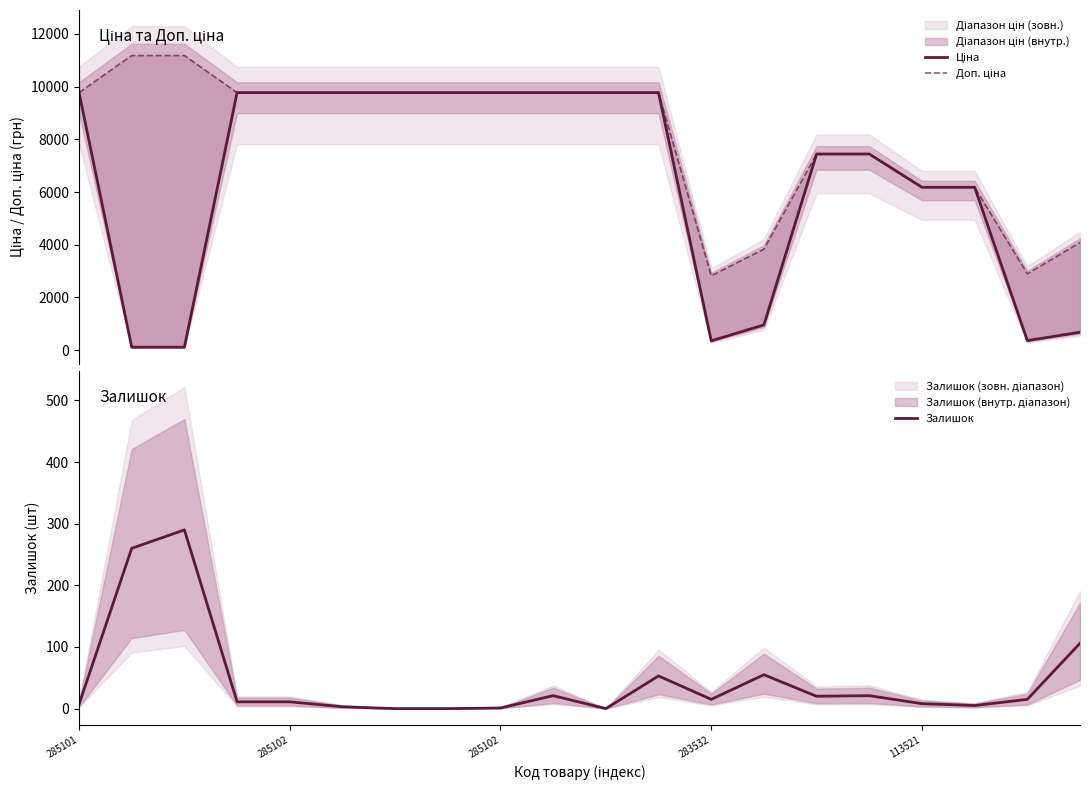

What is the value of the Ціна point at the 7th from the left?

9775.5